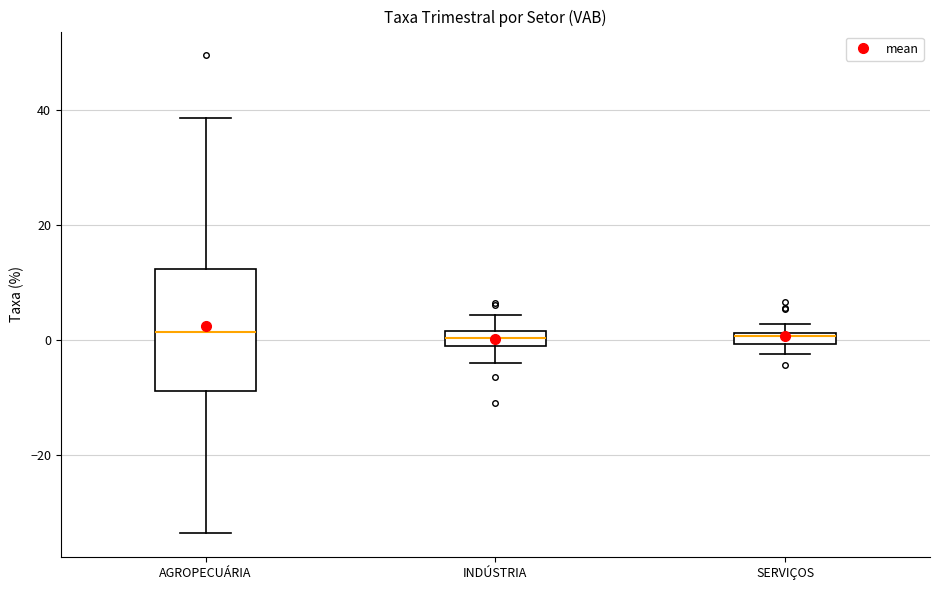

Where does the lower whisker of the box for AGROPECUÁRIA end on the y-axis? The values are not printed on the chart, so give them approximately, as read against the axis.

-34